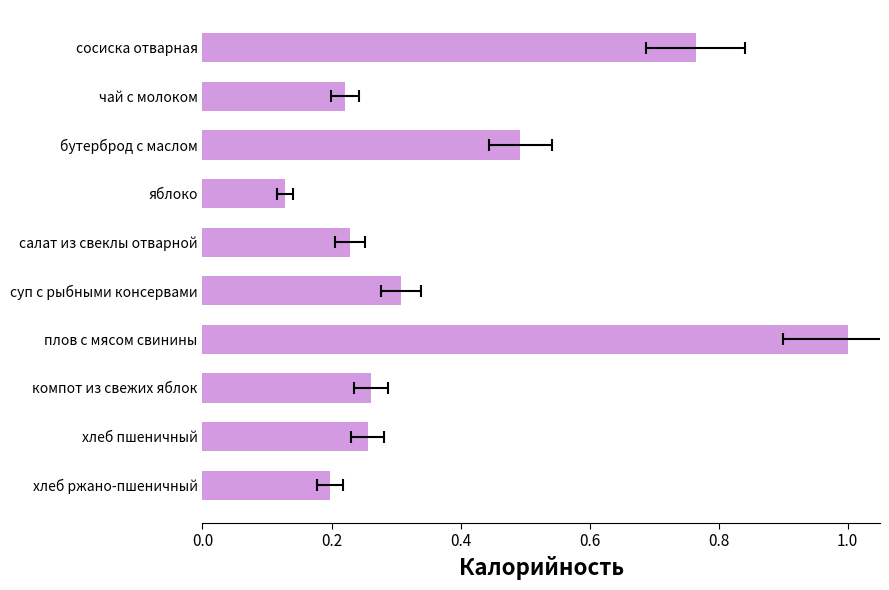

True or false: the data shows 1.0 at плов с мясом свинины.

True